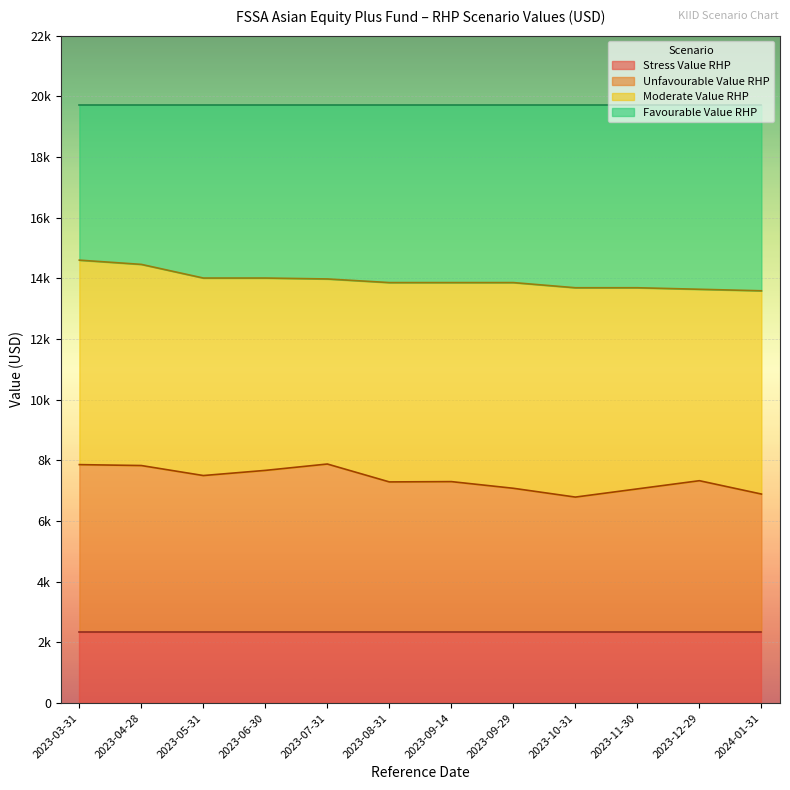

Which category has the highest value in the Moderate Value RHP series?

2023-03-31